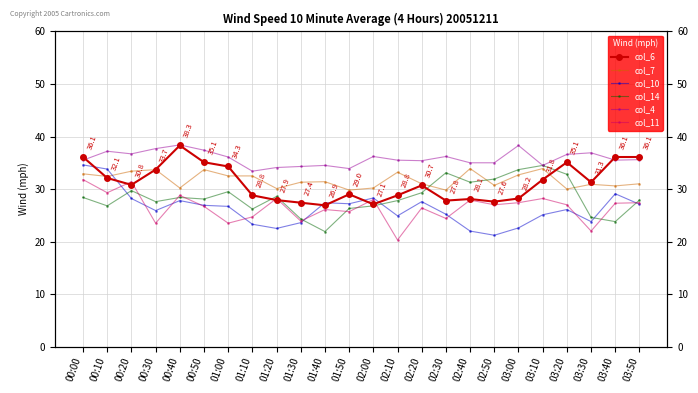

After their last crossing, which series has the higher values: col_14 or col_10?

col_14